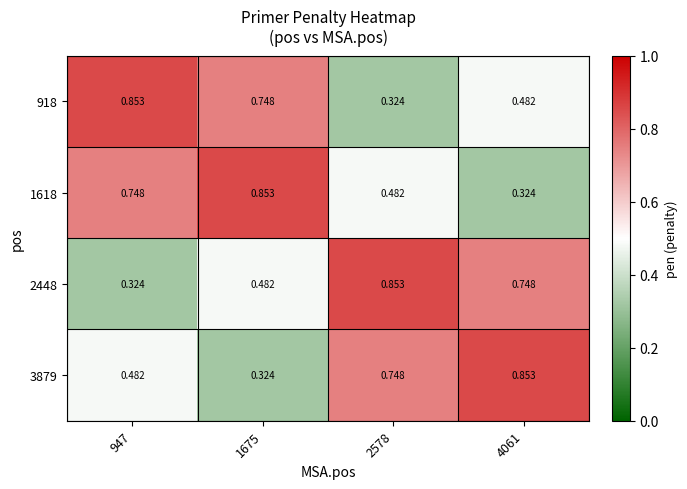

How many series are shown in this chart?

4